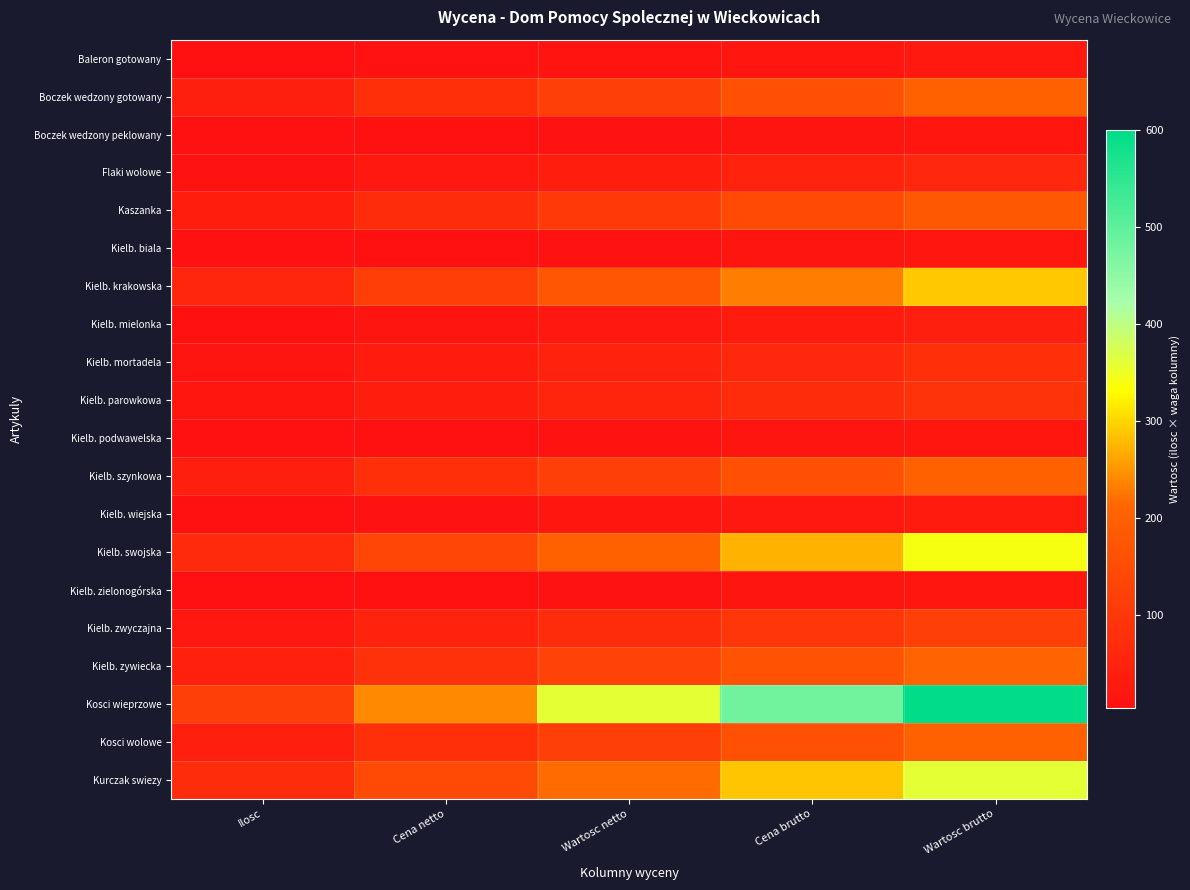

What is the difference between the highest and lowest values at Ilosc?

116